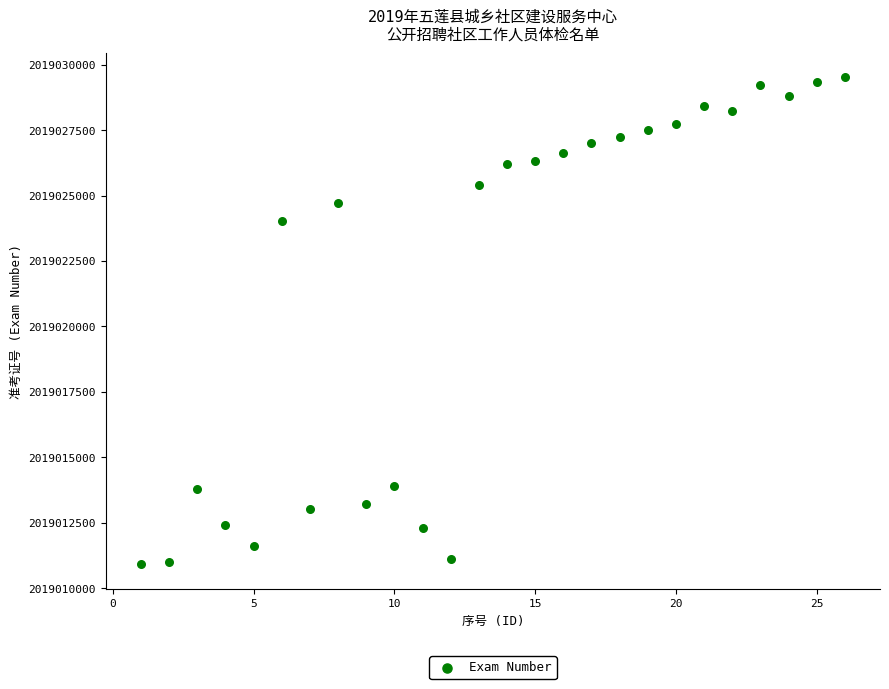

What Y value in the scatter plot is closest to 2019020217?

2019024009